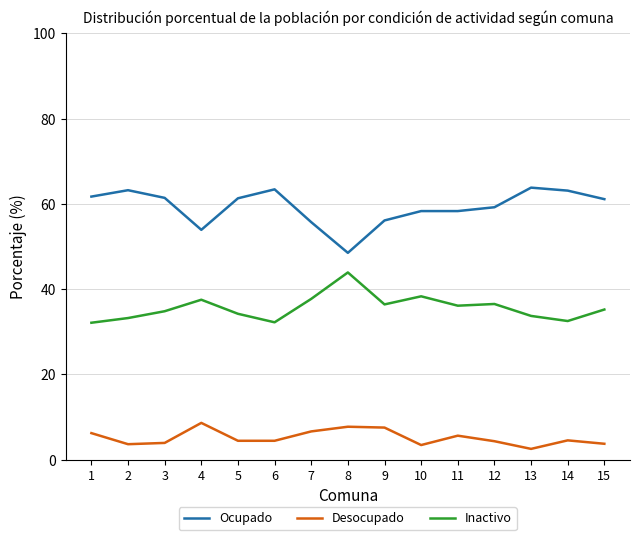

What is the difference between the second highest and second lowest values in the Ocupado series?

9.5